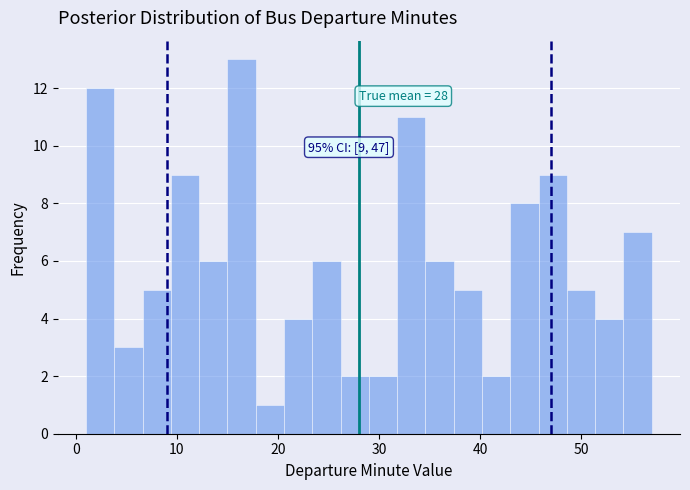

Read against the x-axis, roughly where is the centre of the tallest bar?

16